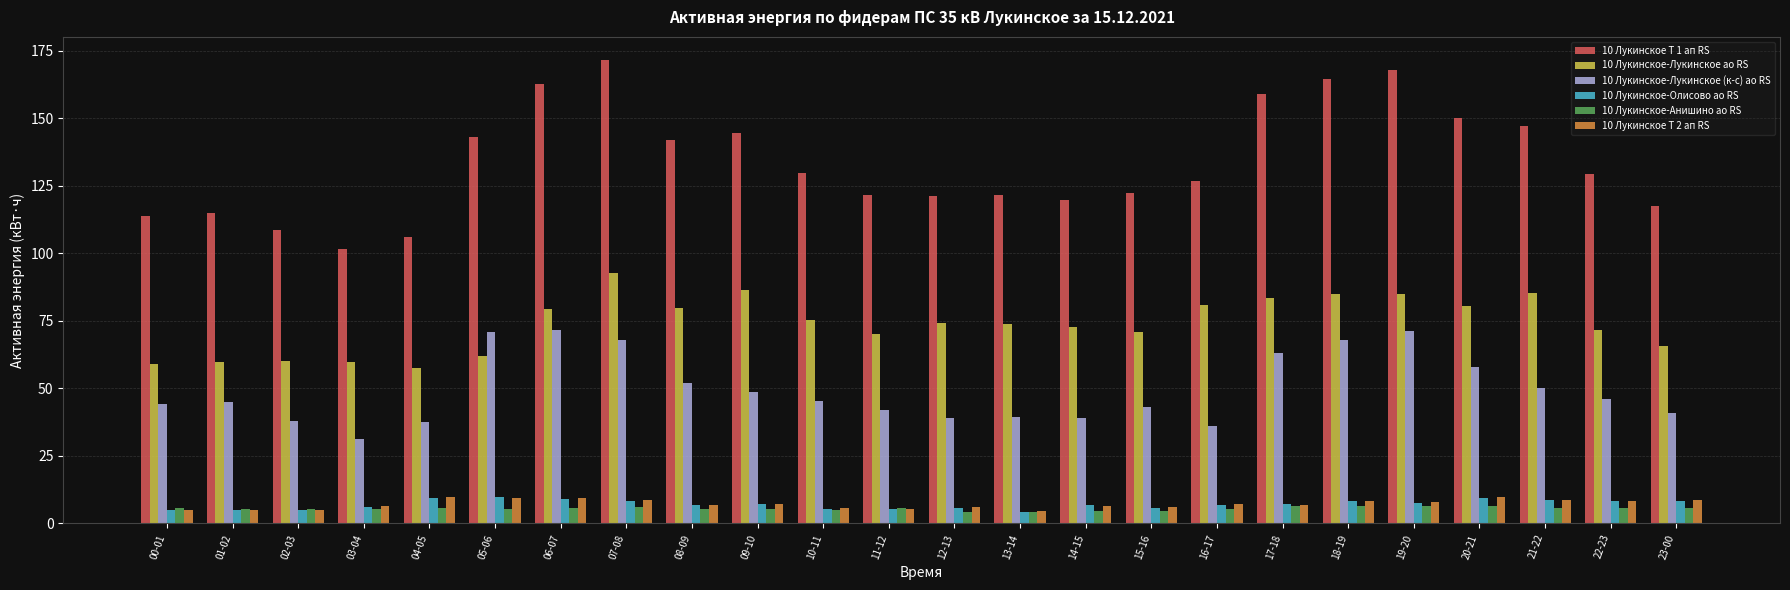

How many categories are shown in the chart?

24